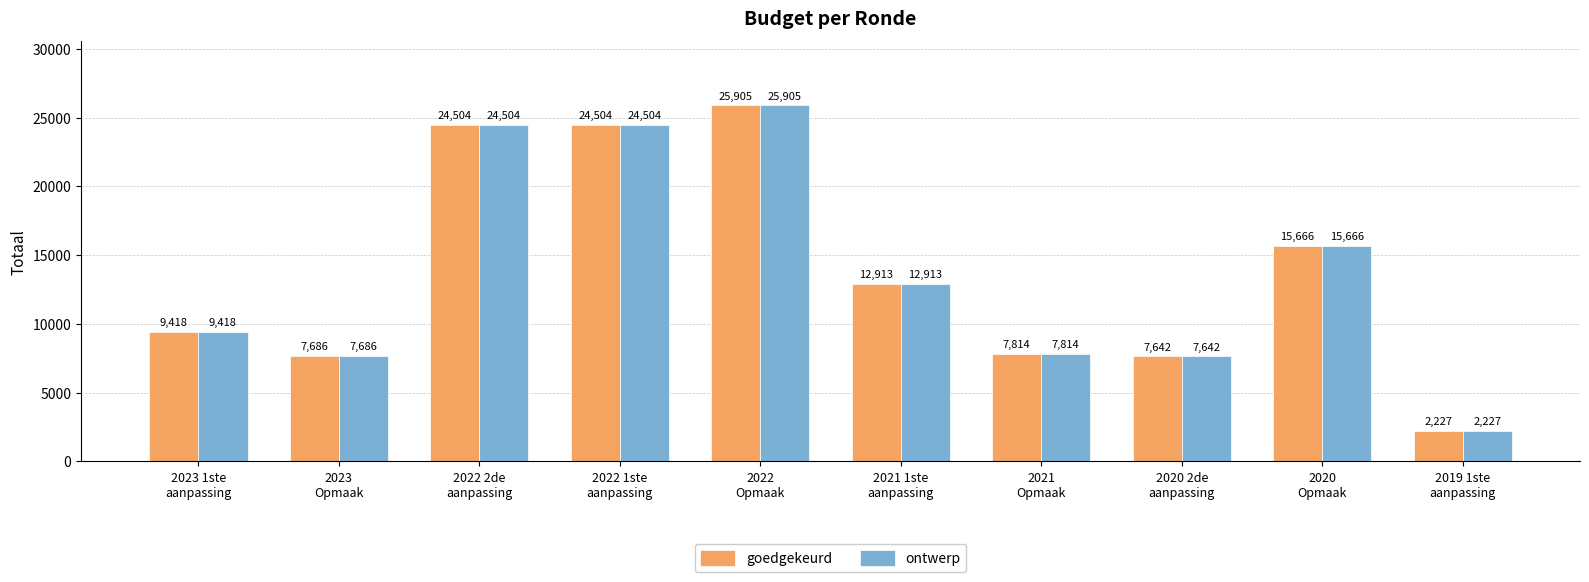

What is the lowest value of the ontwerp series?

2227